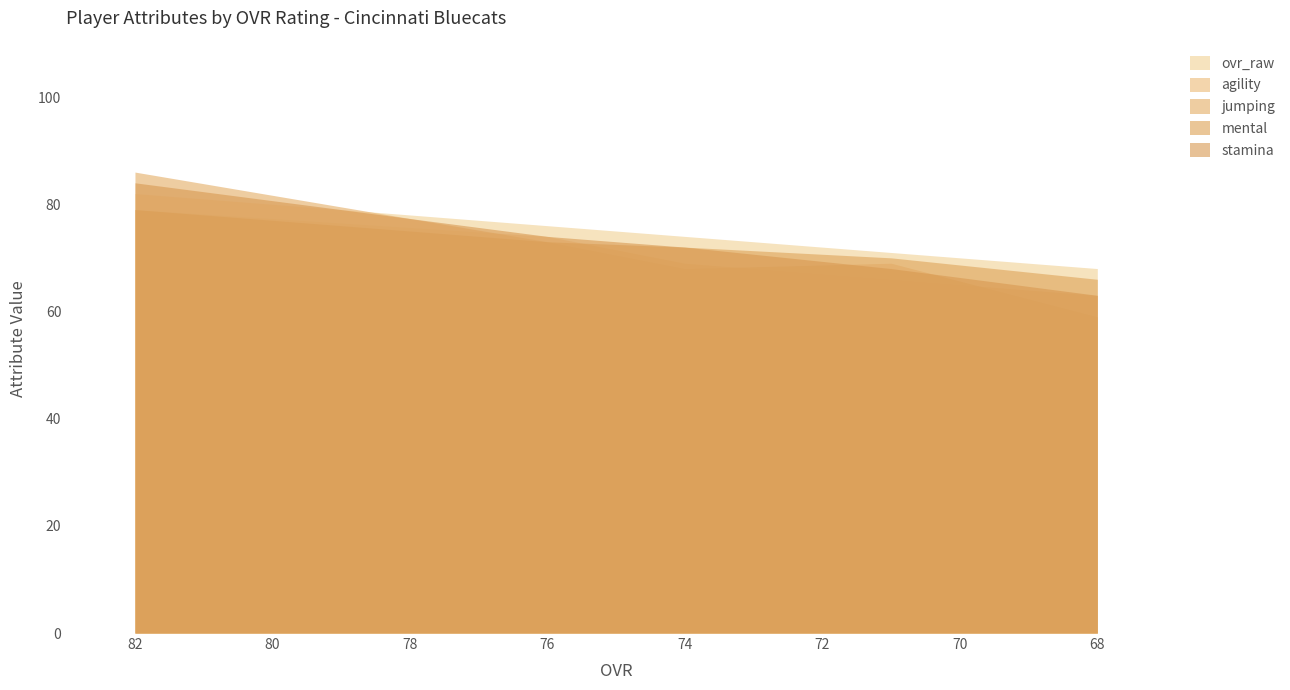

Which series changed the most between 76 and 71?

agility